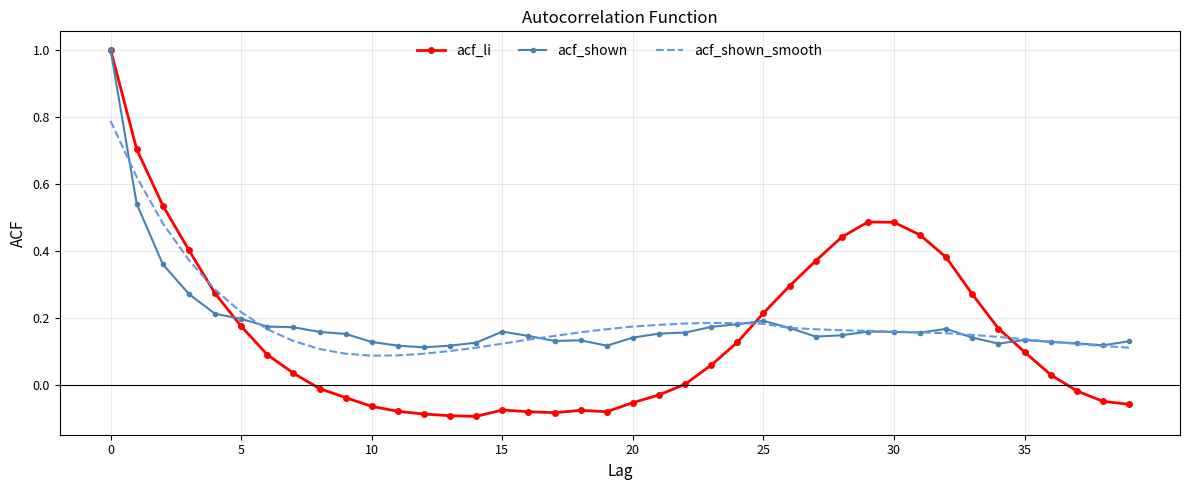

What is the greatest value displayed?

1.0